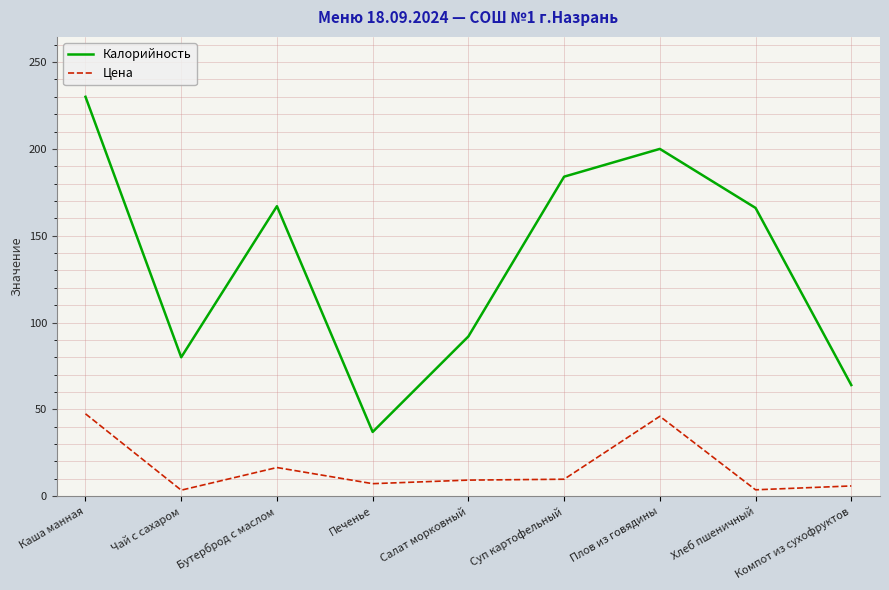

What is the total value across all series at Компот из сухофруктов?

69.9